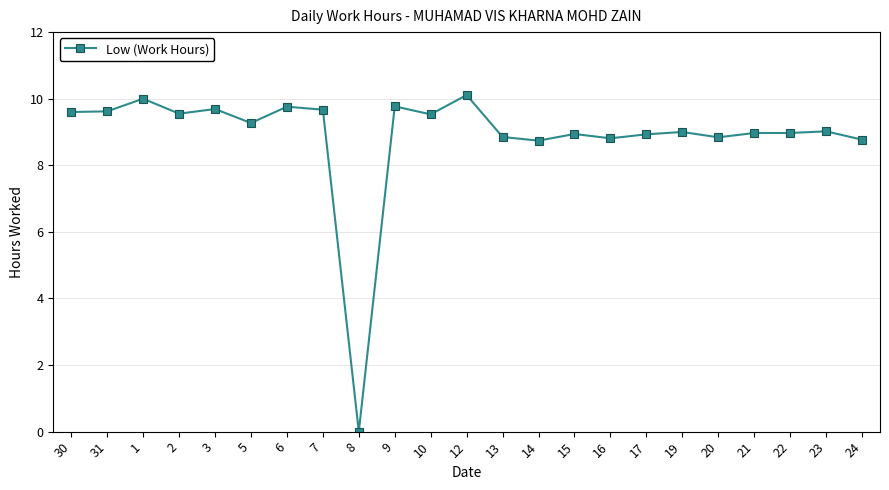

How many distinct data groups are displayed?

1